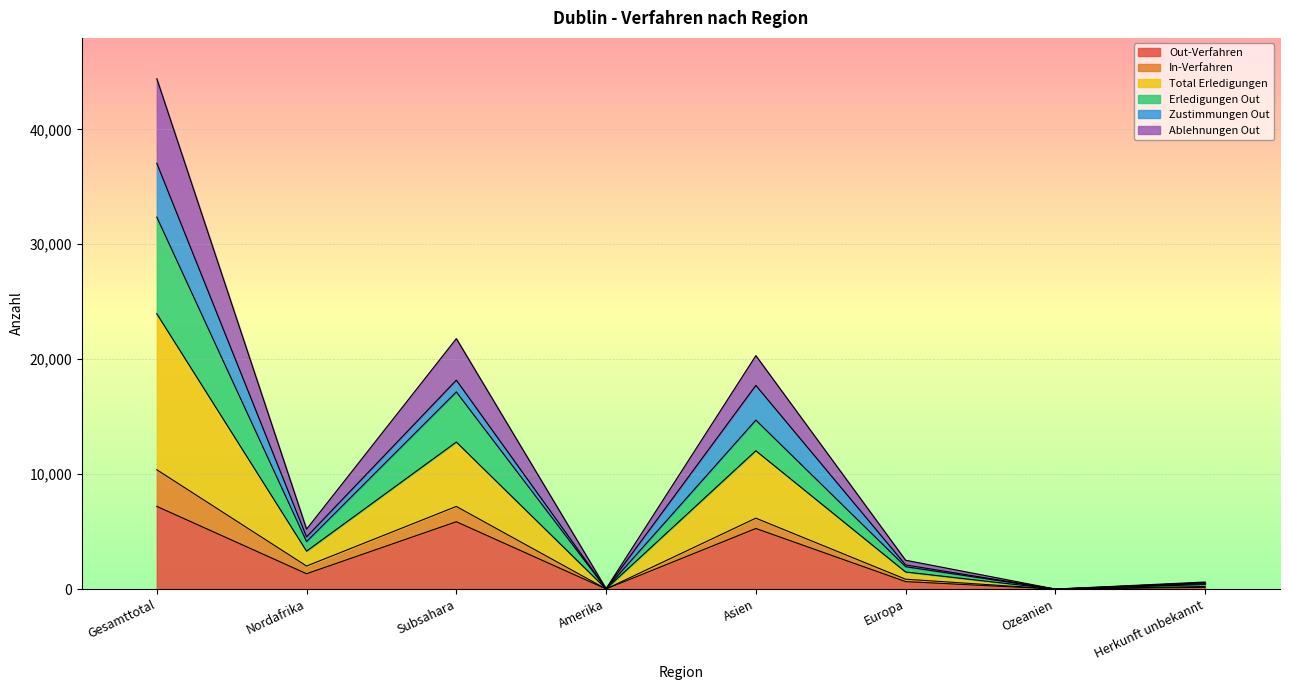

How many interior local valleys does the Erledigungen Out series have?

3